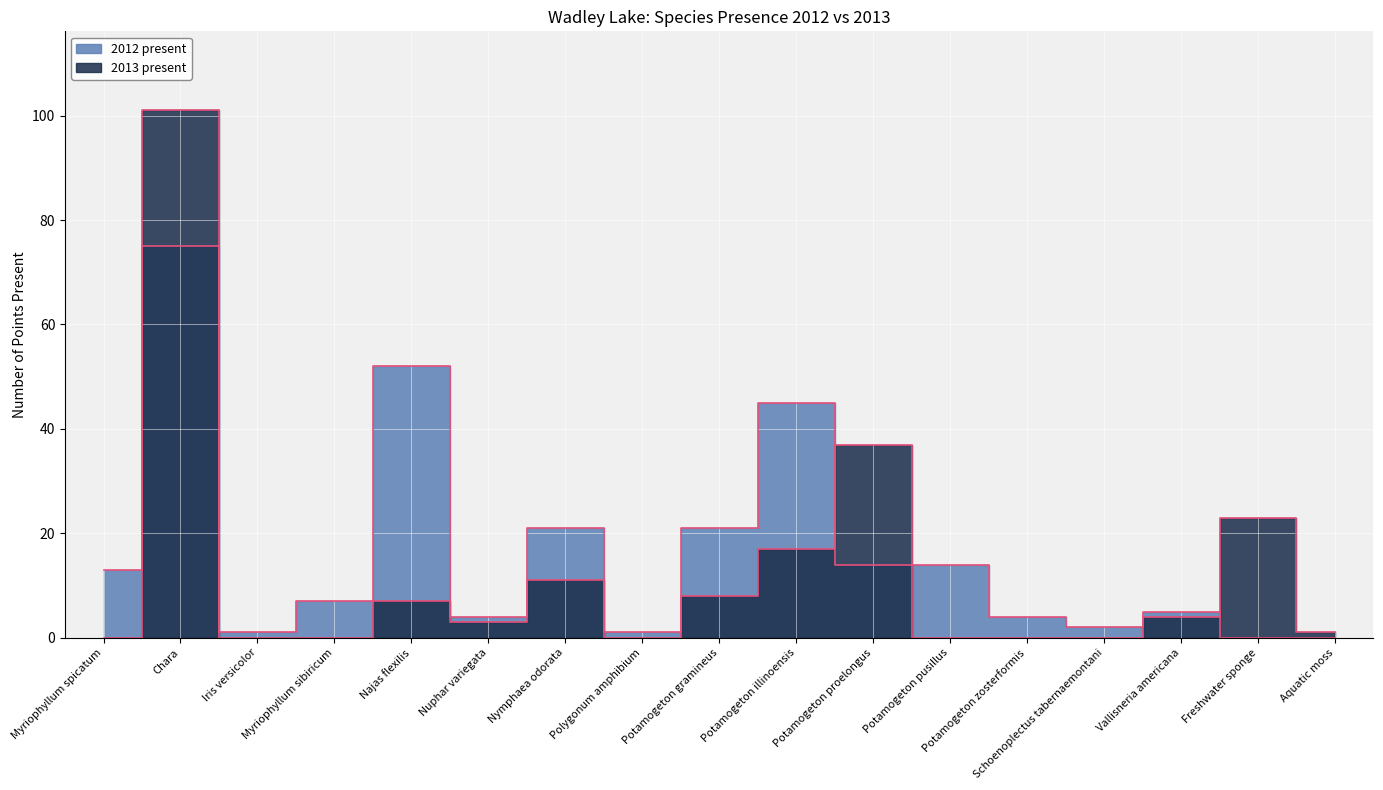

True or false: 2013 present has a value of 0 at Potamogeton zosterformis.

True